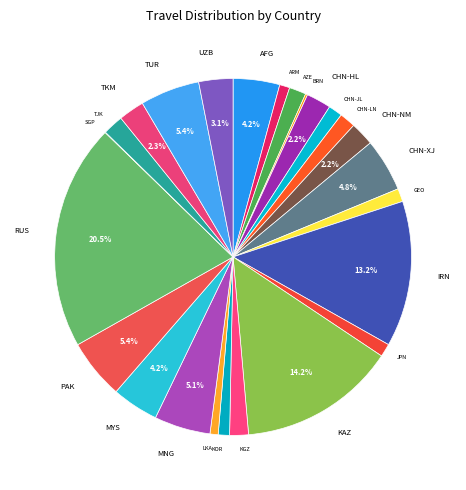

Is there a majority slice in this chart?

No